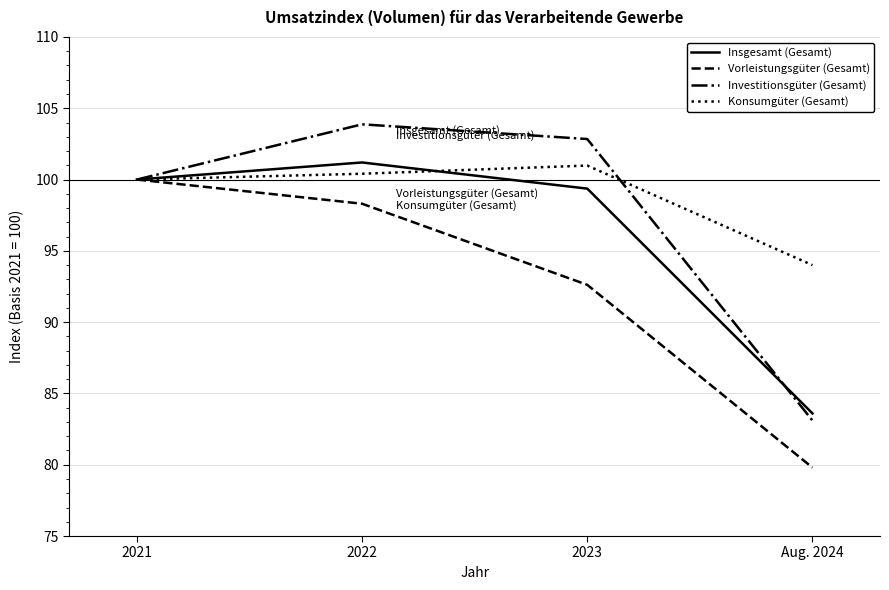

True or false: Vorleistungsgüter (Gesamt) has more than 2 interior local peaks.

False